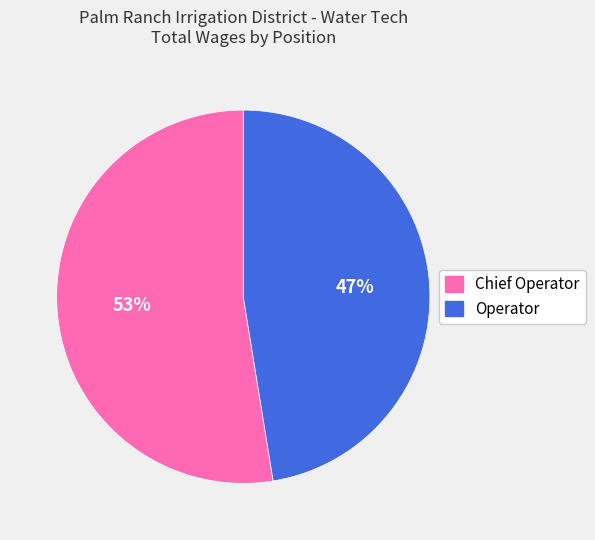

Combined, do Chief Operator and Operator account for over 50%?

Yes